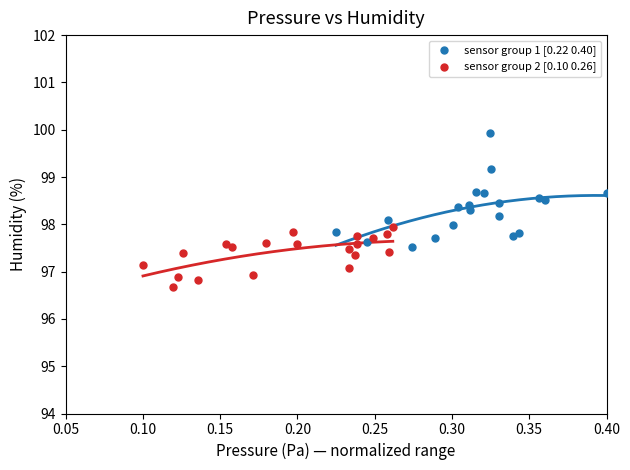

Which series reaches the minimum Y coordinate?

sensor group 2 [0.10 0.26]